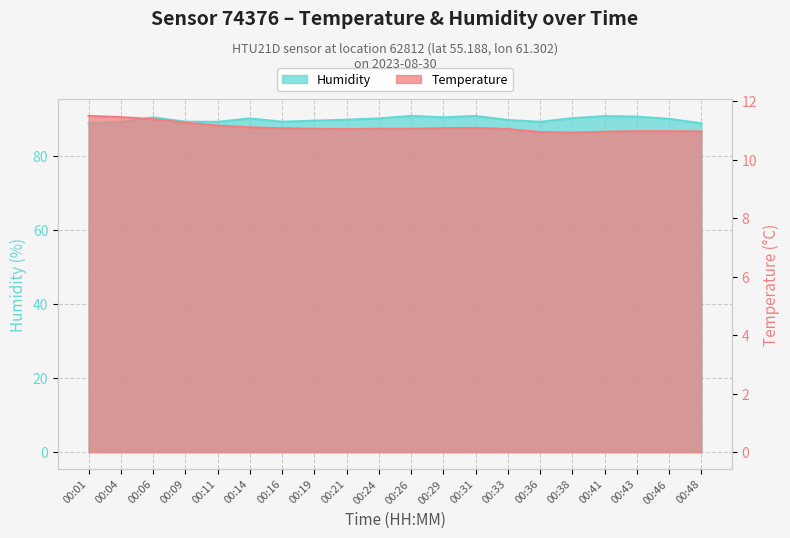

How many values in the temperature series exceed 11?

14